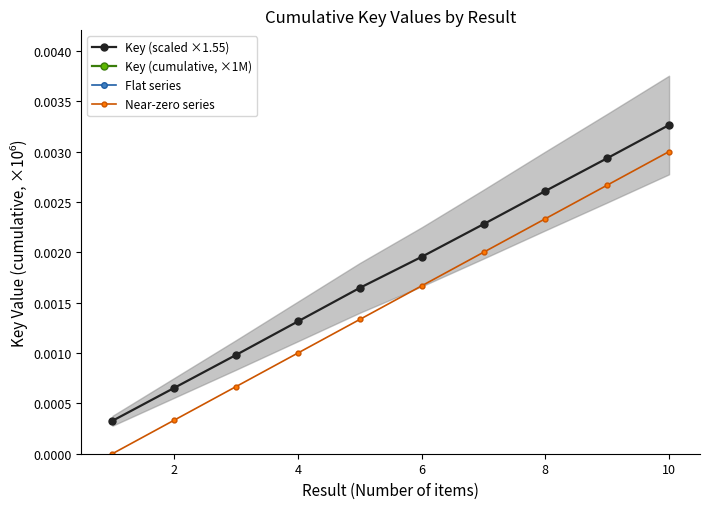

True or false: Near-zero series and Key (scaled ×1.55) intersect in this chart.

False